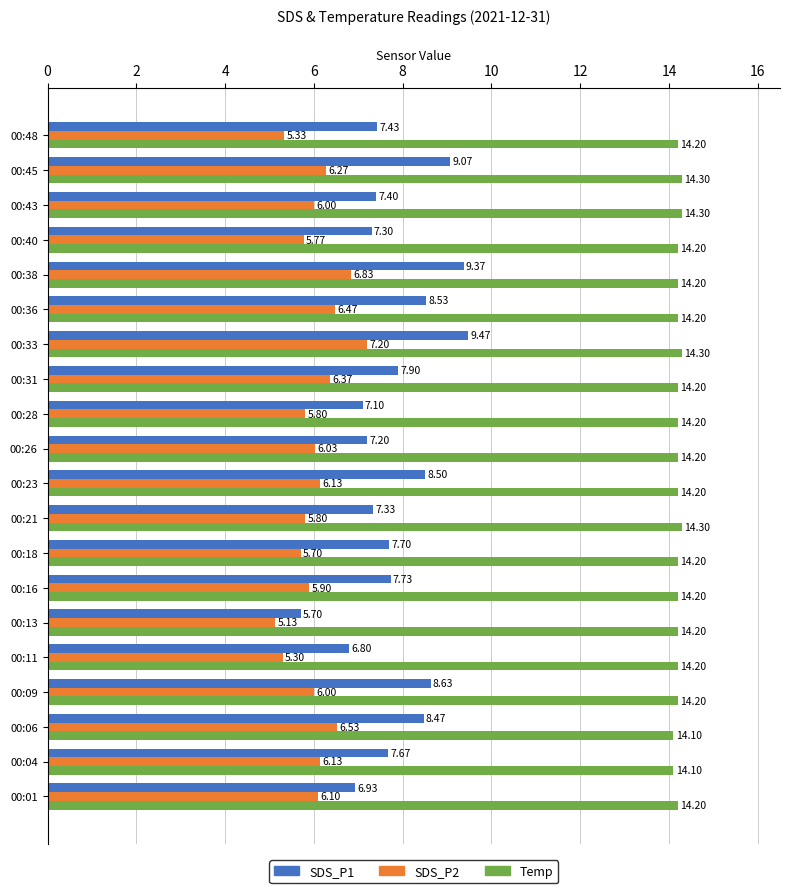

List the series in order of their overall mean, highest first.

Temp, SDS_P1, SDS_P2